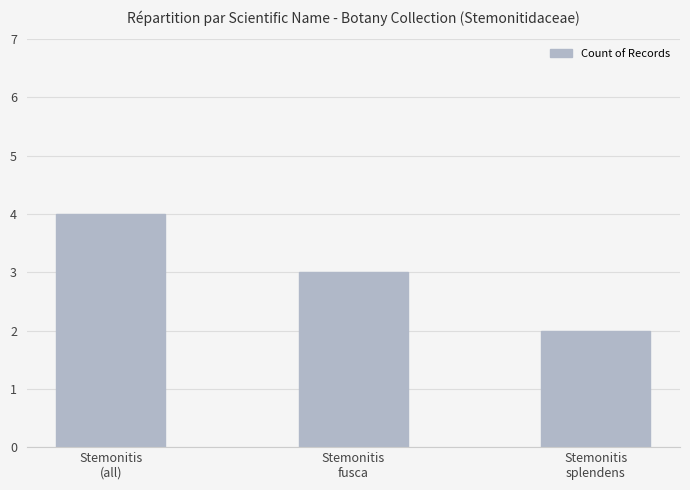

Count the values in the range 2 to 4.

3